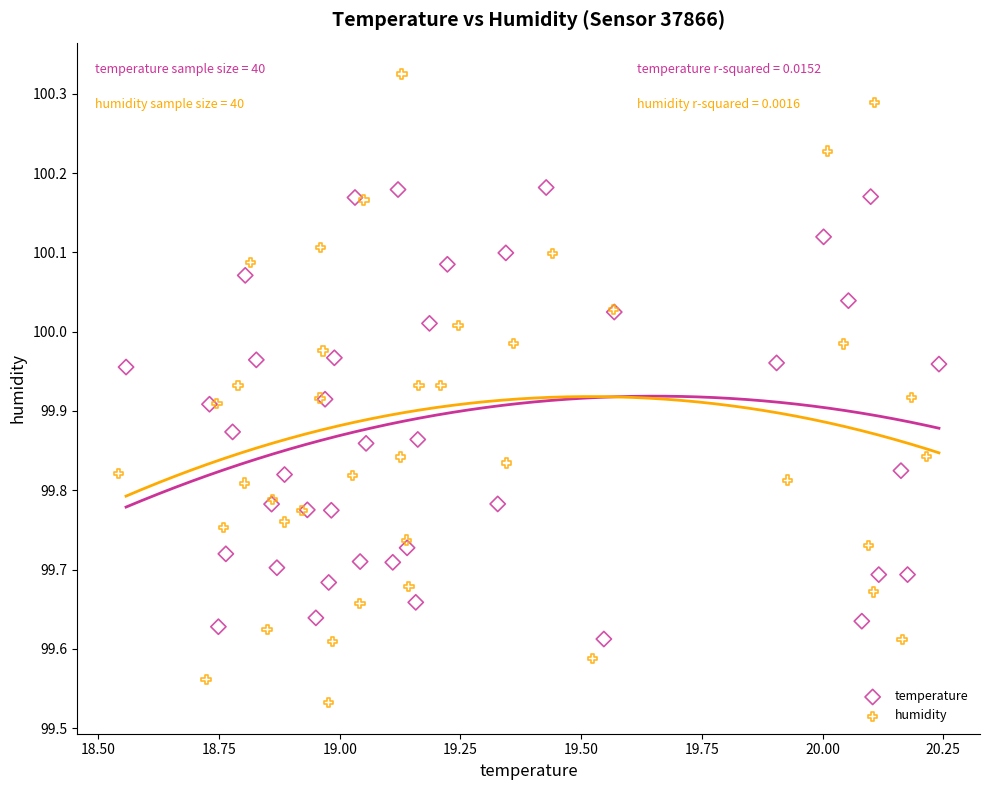

Which series contains the highest Y value?

humidity